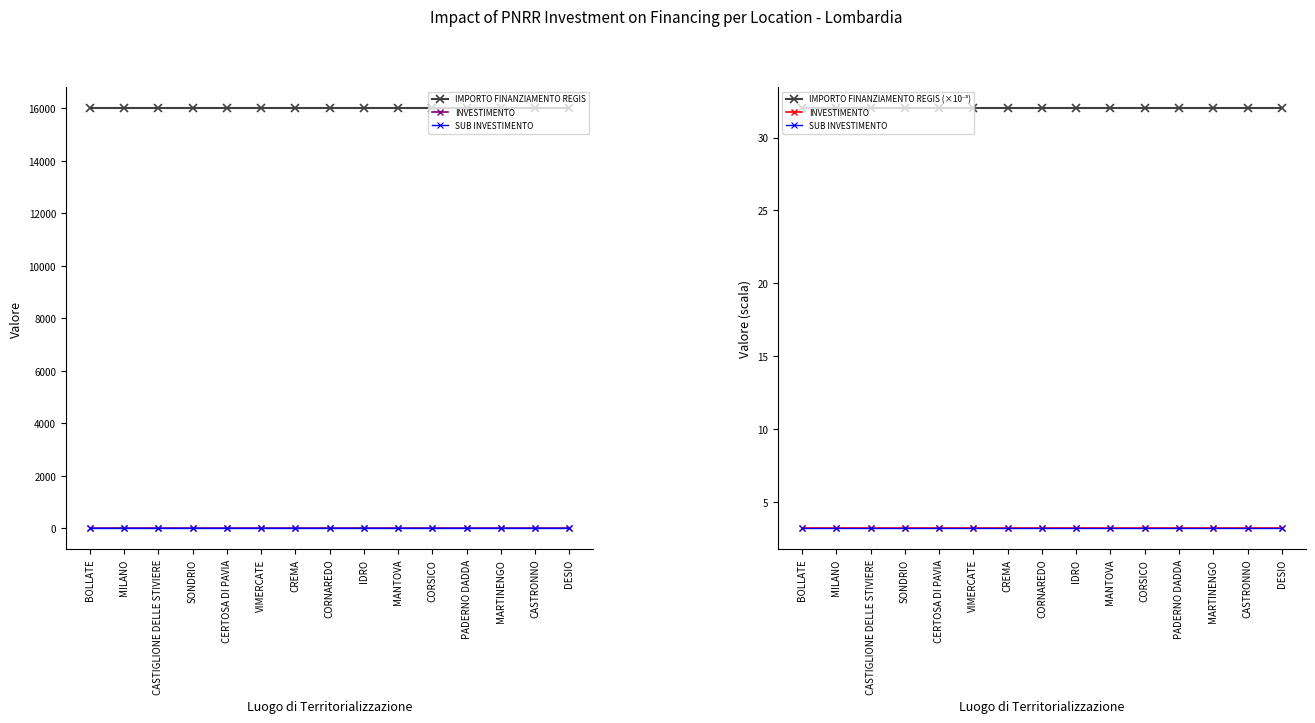

What is the label of the 7th point from the right?

IDRO